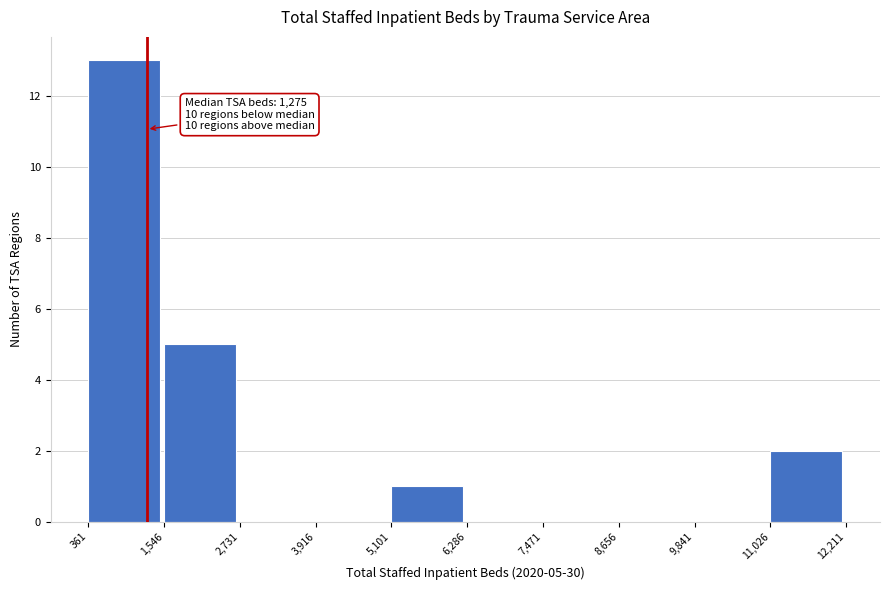

Over which range of the x-axis is the bar tallest?

361 to 1,546